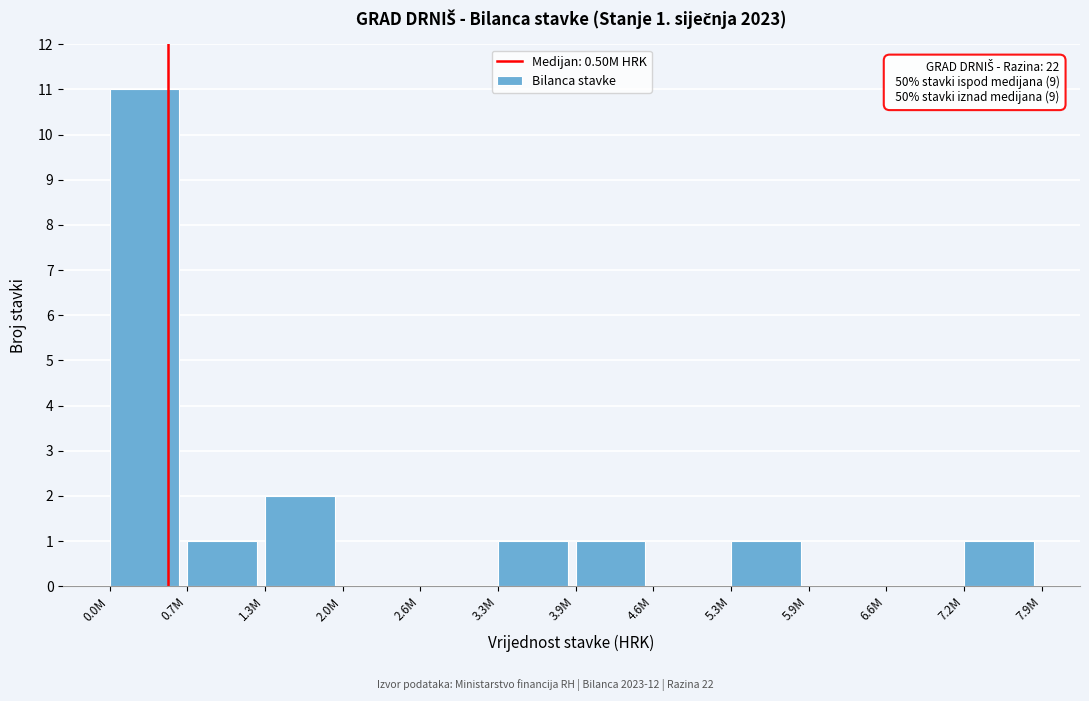

Reading left to right, what are all the values shown in this chart?

0.0M=11	0.7M=1	1.3M=2	2.0M=0	2.6M=0	3.3M=1	3.9M=1	4.6M=0	5.3M=1	5.9M=0	6.6M=0	7.2M=1